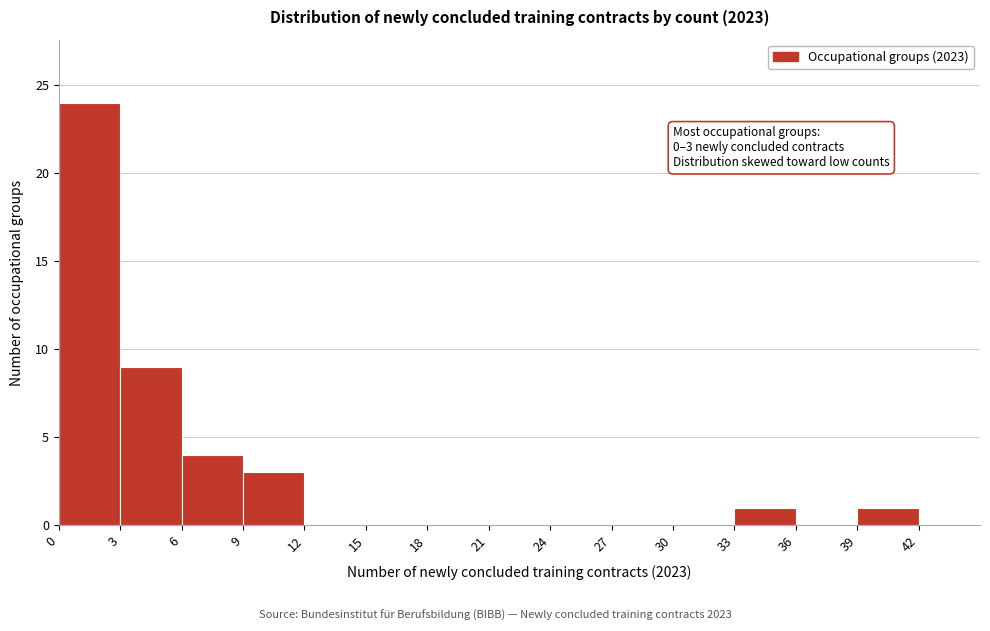

Over which range of the x-axis is the bar tallest?

0 to 3